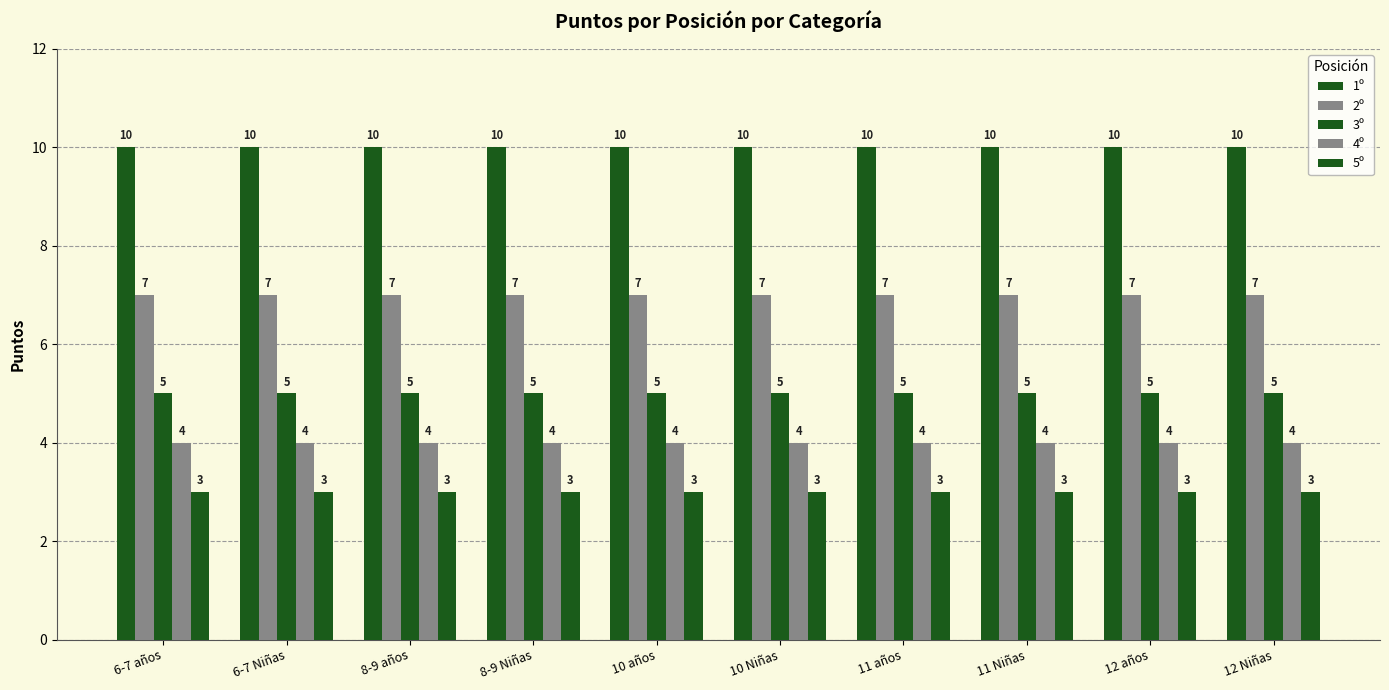

How many groups of bars are there?

10